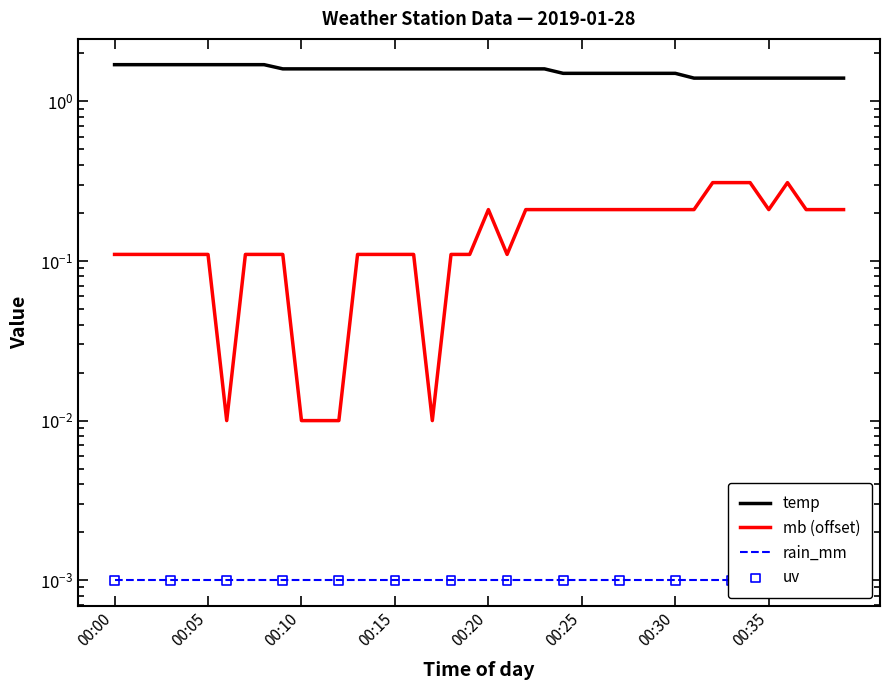

Which series has the largest total across all categories?

temp